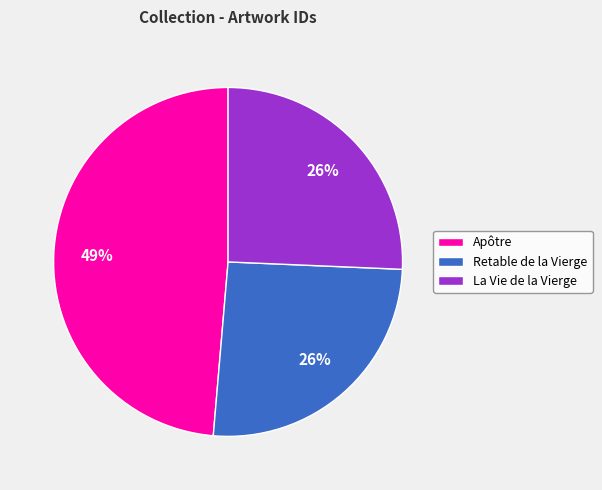

Combined, do La Vie de la Vierge and Apôtre account for over 50%?

Yes